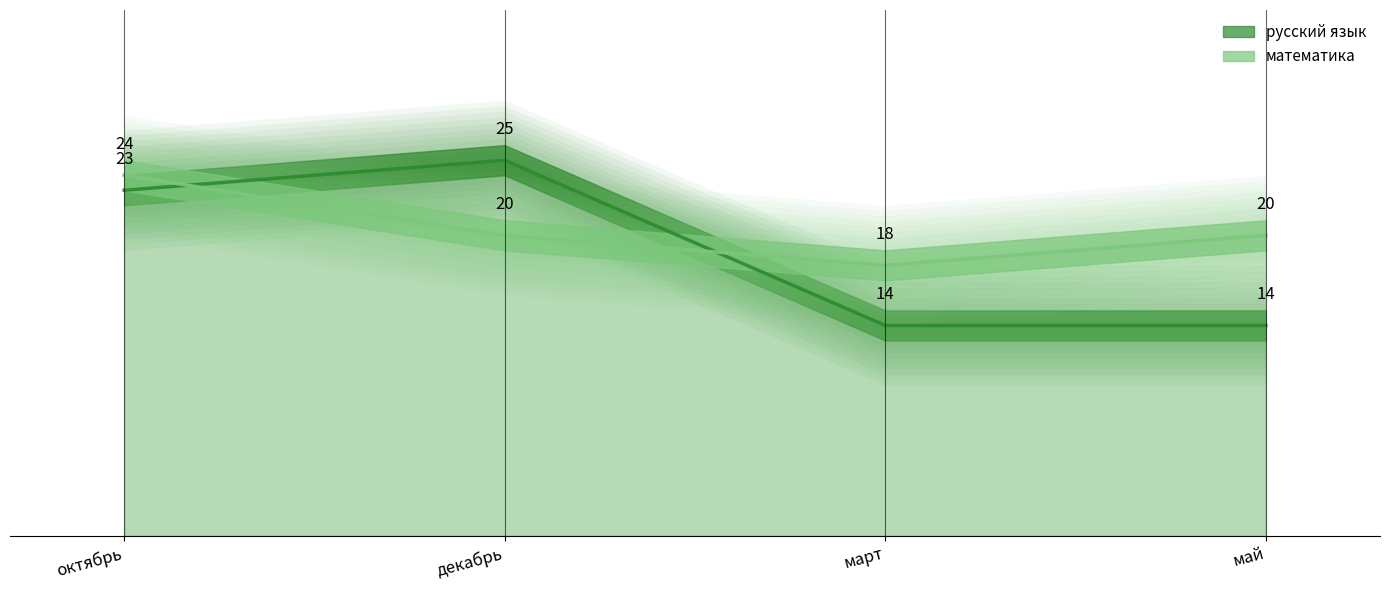

Which series changed the most between декабрь and май?

русский язык